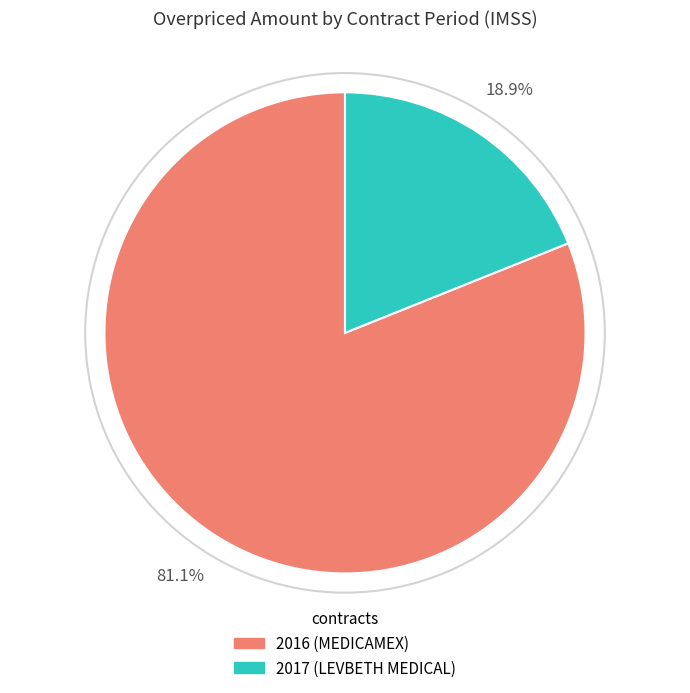

Is it true that 2016 (MEDICAMEX) is 81% of the pie?

True